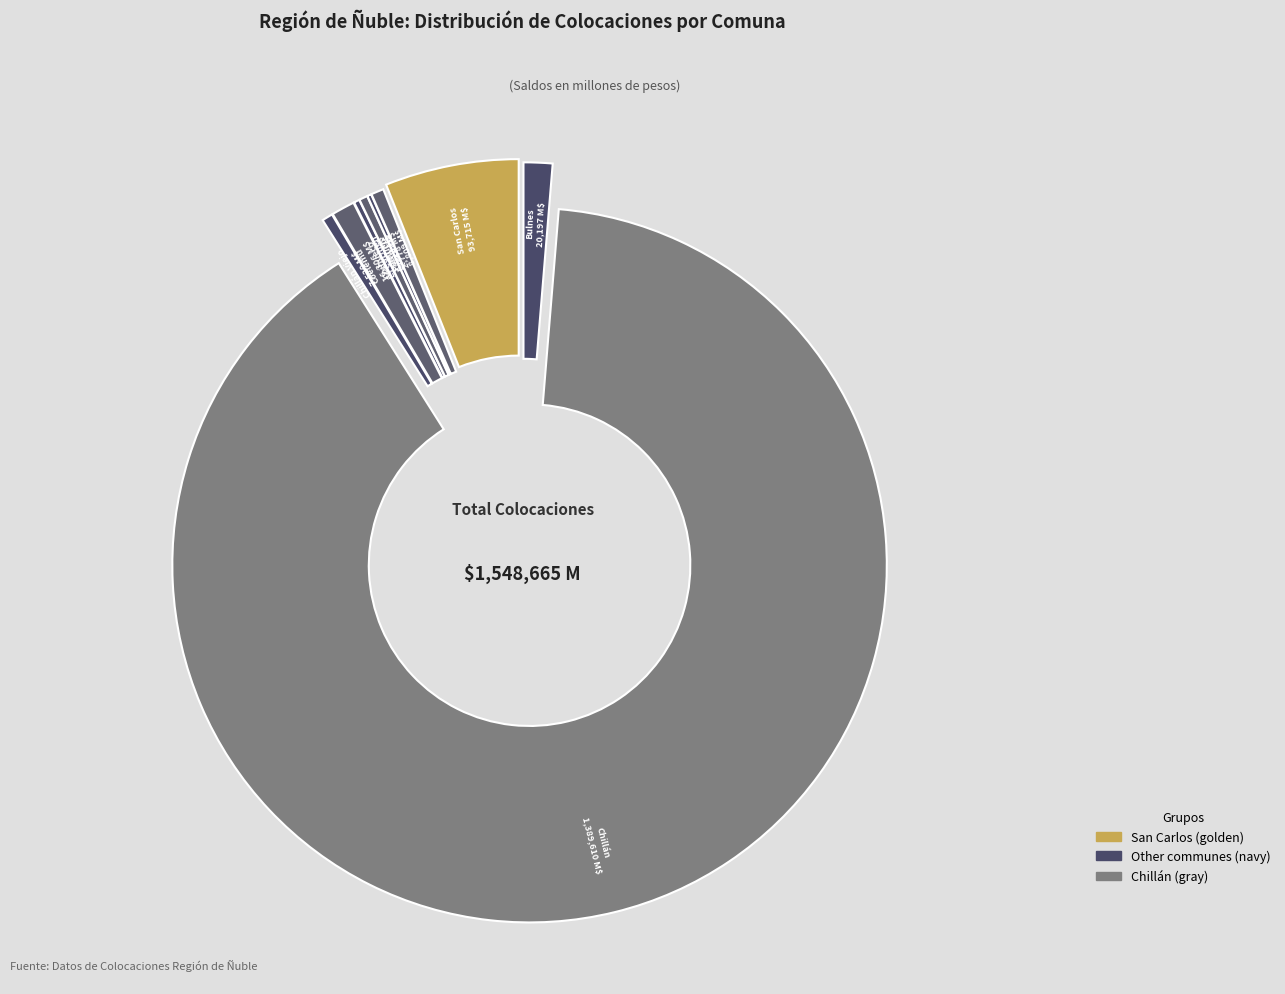

To the nearest percent, what is the average slice percentage?

11%